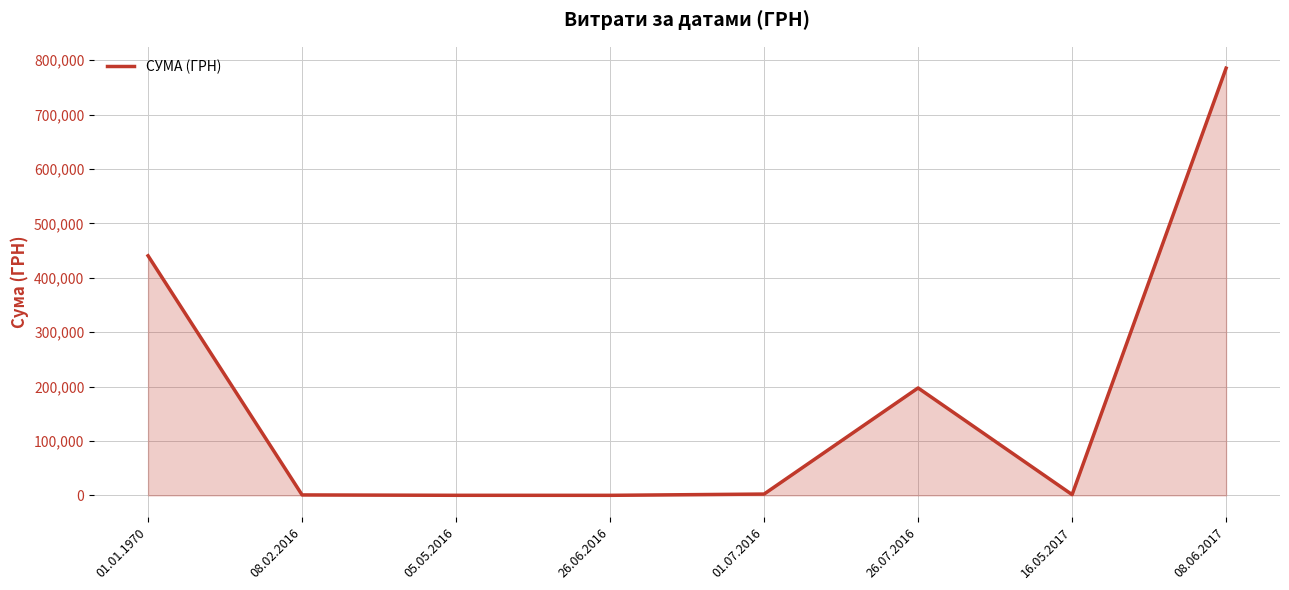

What is the smallest value displayed?

43.6